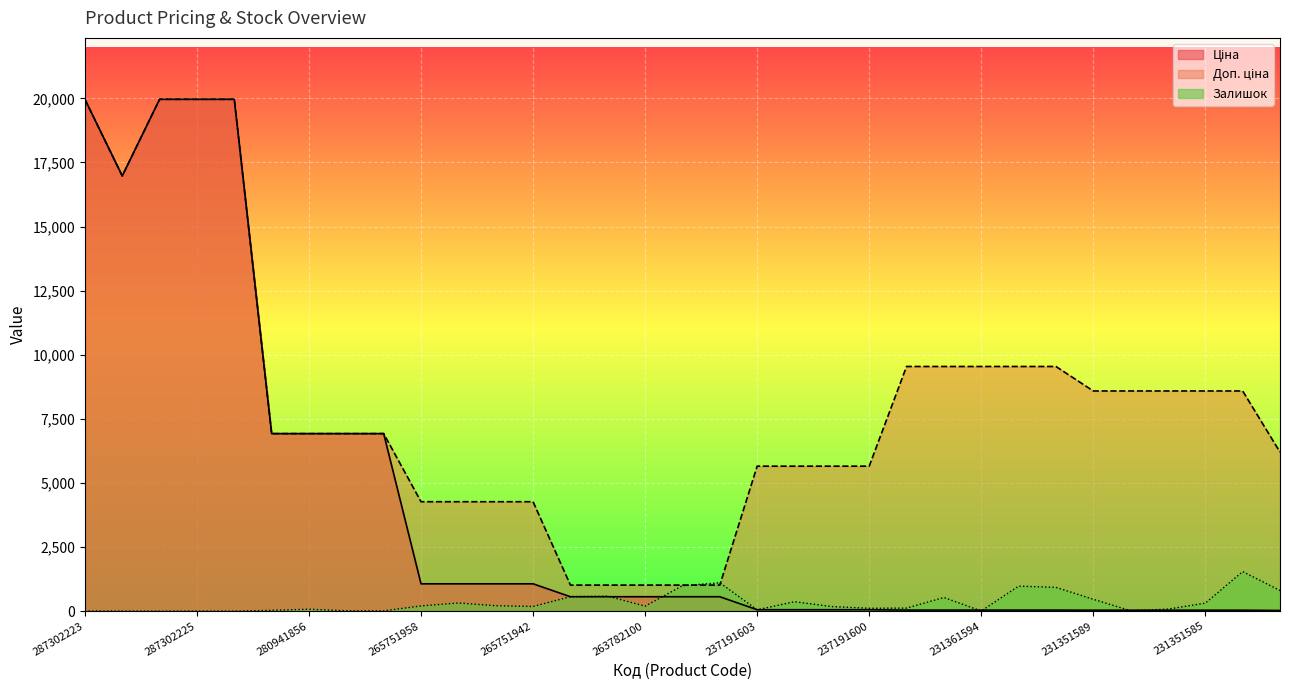

Which series has the largest total across all categories?

Доп. ціна